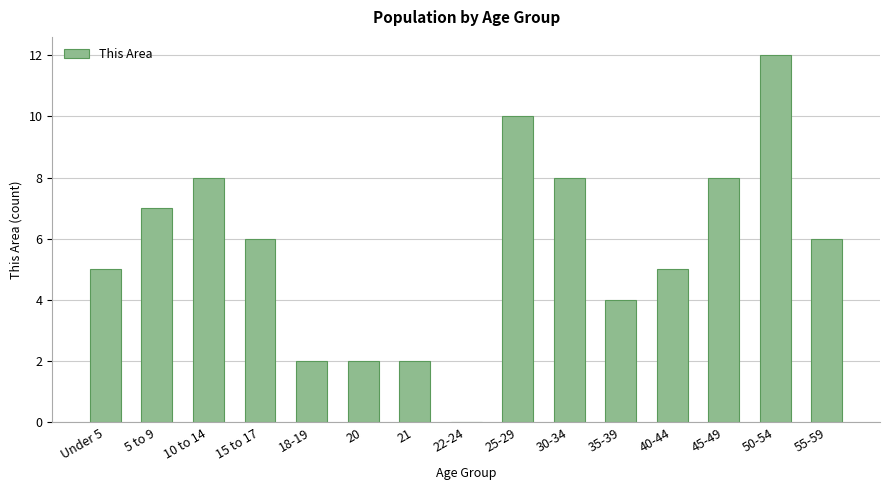

What value does the data have at 40-44?

5